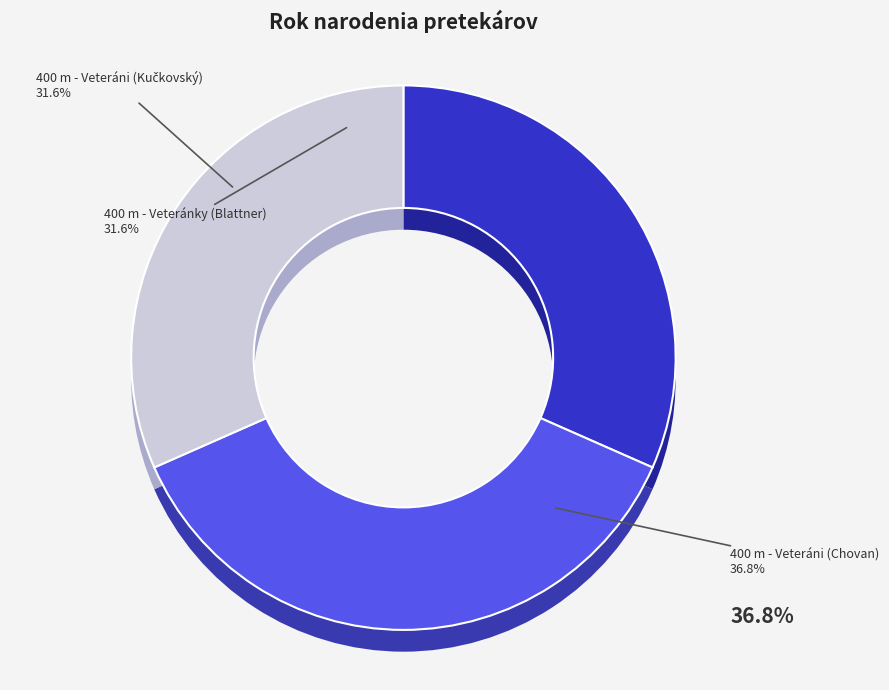

True or false: 400 m - Veteránky (Blattner) accounts for 32% of the total.

True